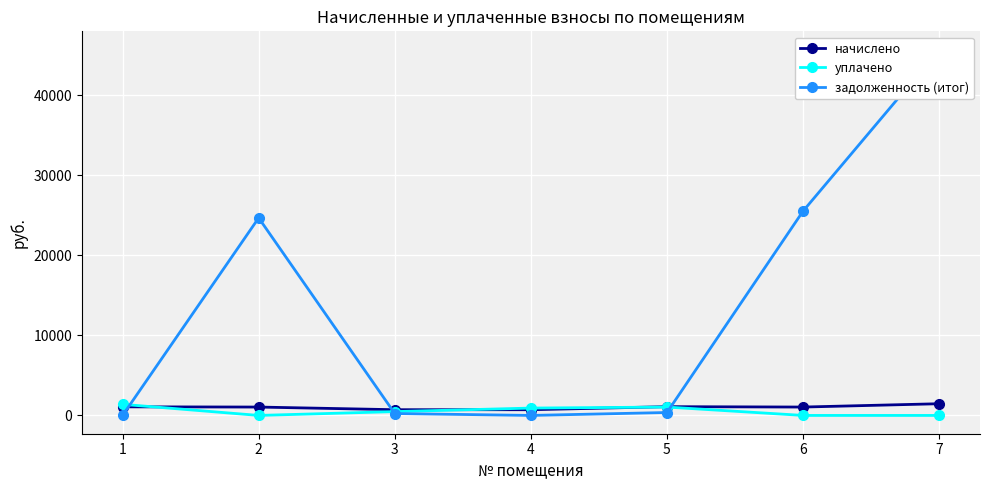

List the series in order of their peak value, lowest first.

уплачено, начислено, задолженность (итог)